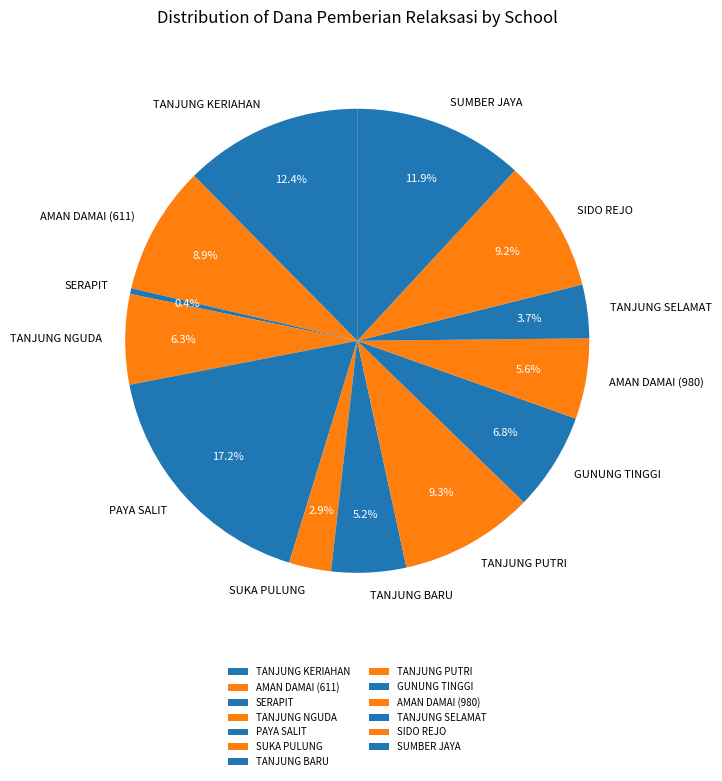

What percentage is NOT represented by AMAN DAMAI (611)?

91.1%